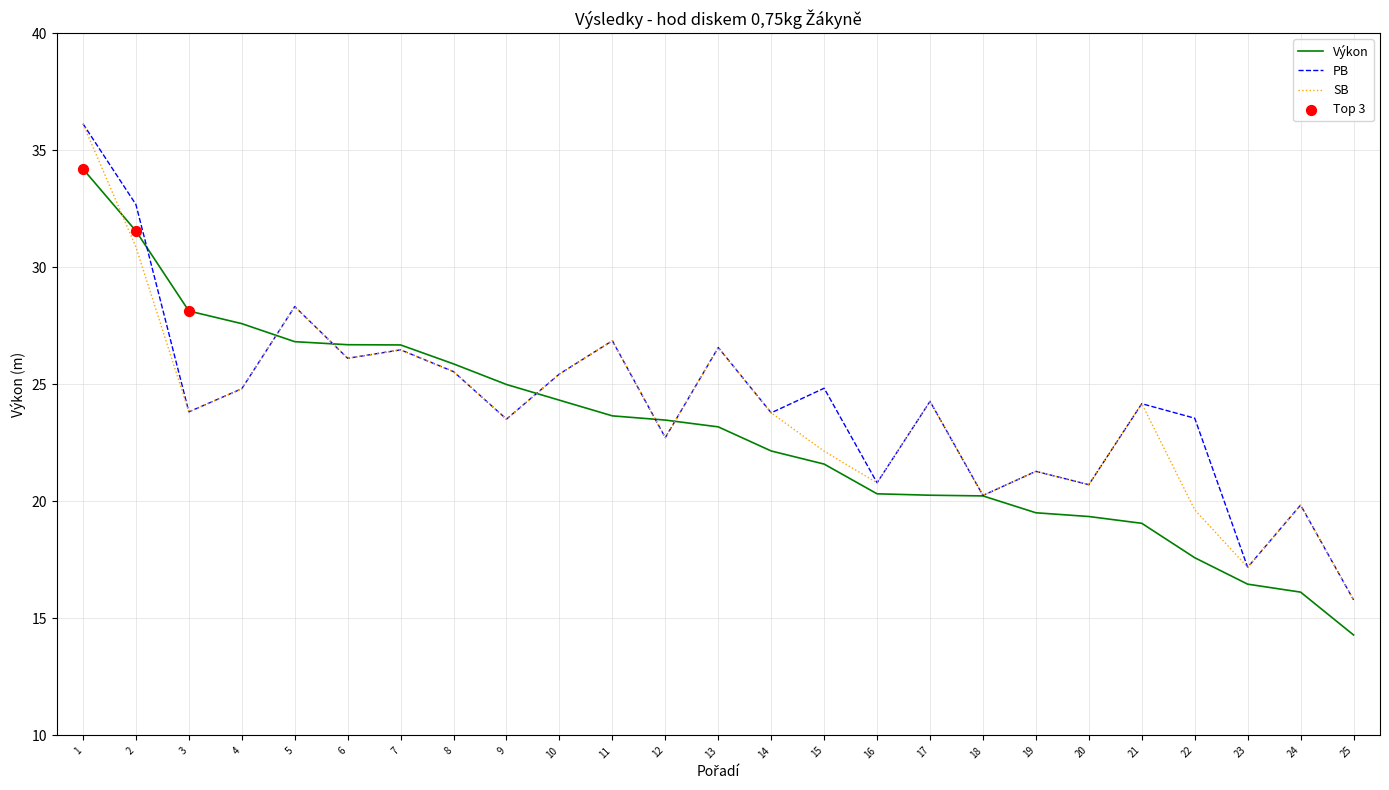

Is the value of PB at 2 greater than the value of Výkon at 7?

Yes